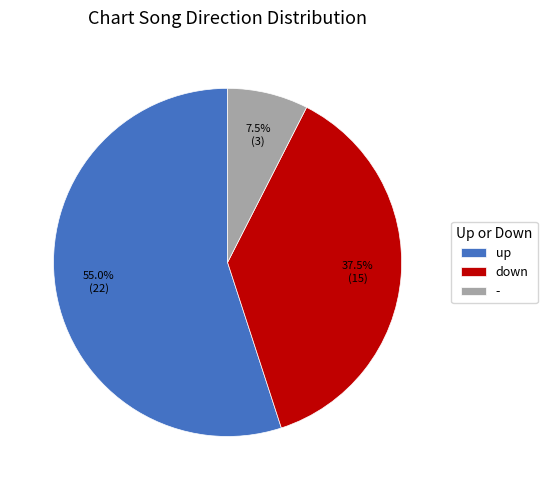

Is there a majority slice in this chart?

Yes